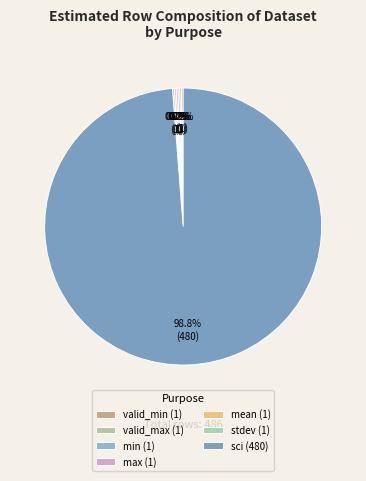

Which category has the biggest portion of the pie?

sci